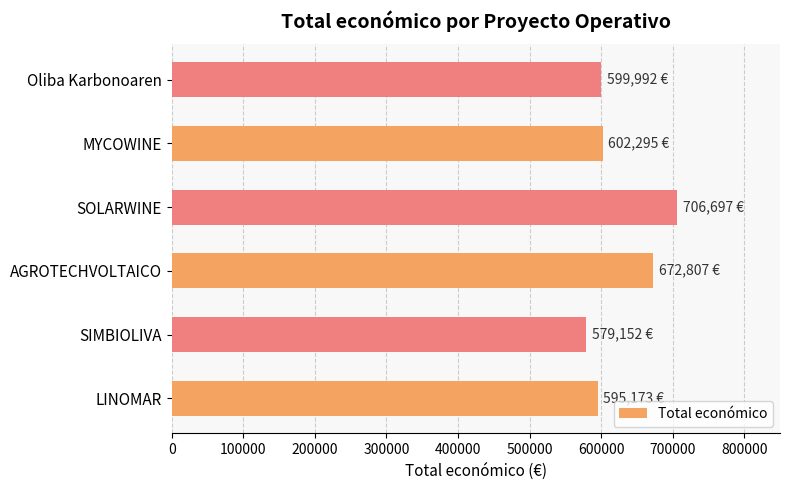

Read the value at MYCOWINE.

602295.4